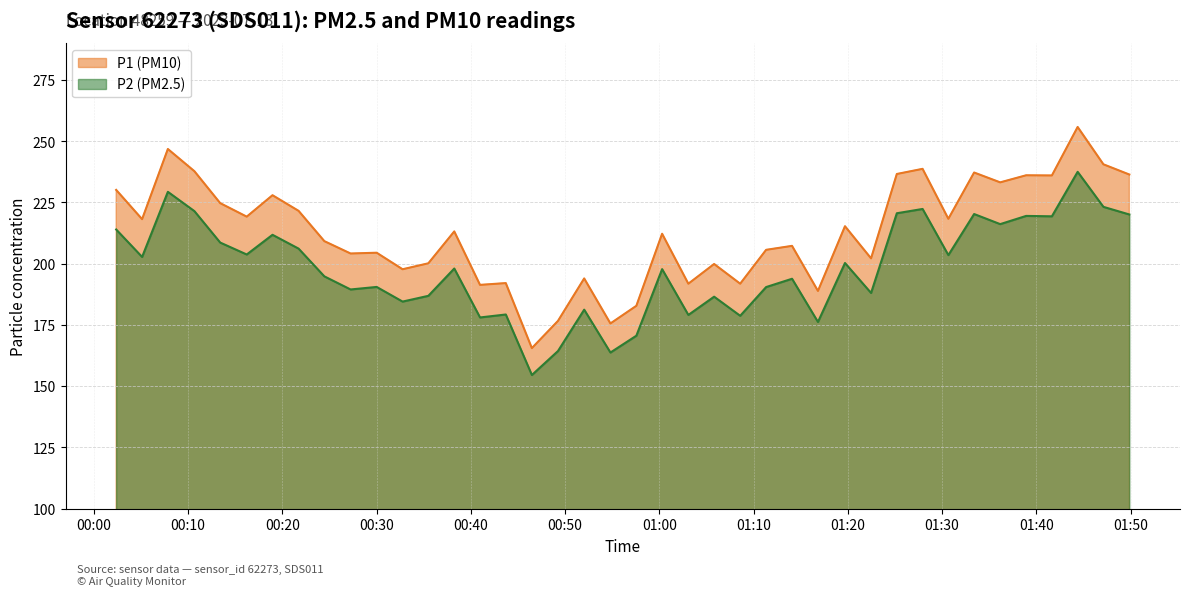

At which label does P2 reach its peak?

2023-07-13T01:44:23